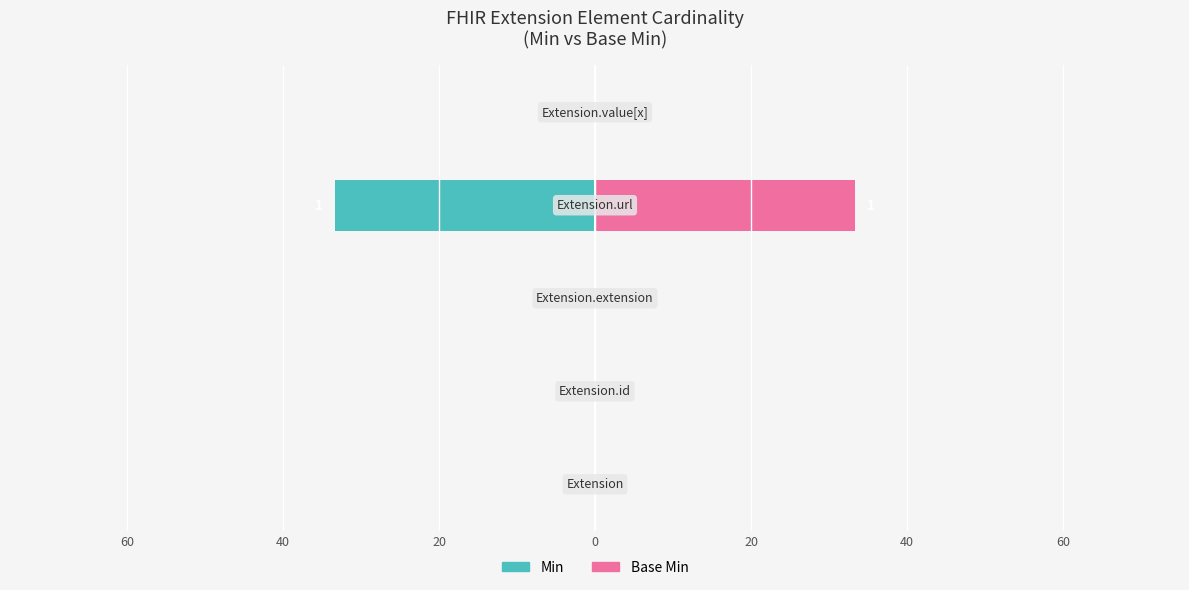

How many positive values does the Base Min series have?

1